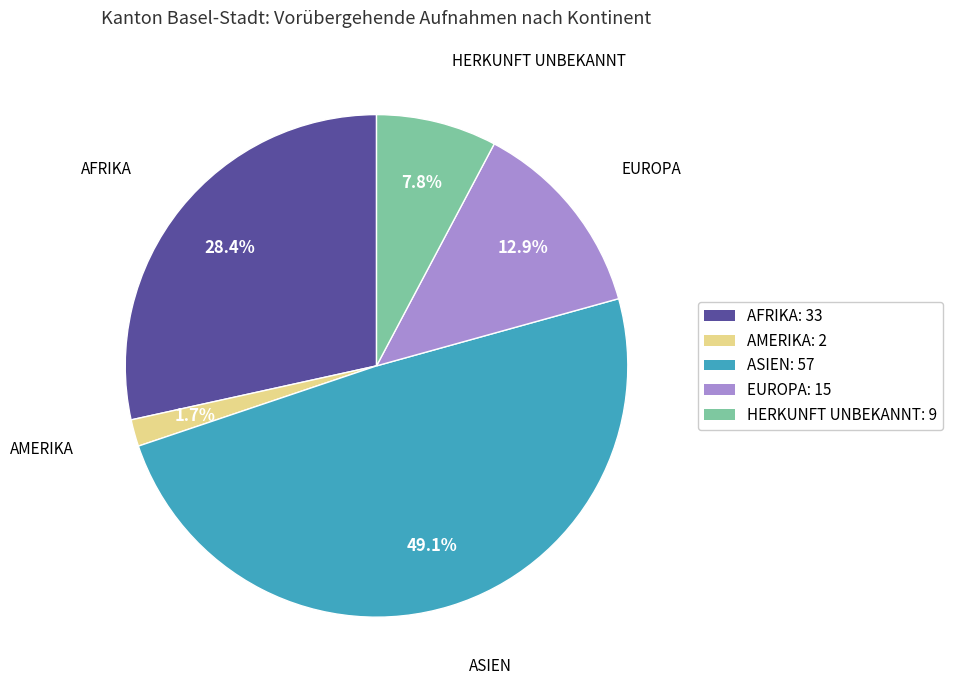

Count the number of slices in the pie.

5